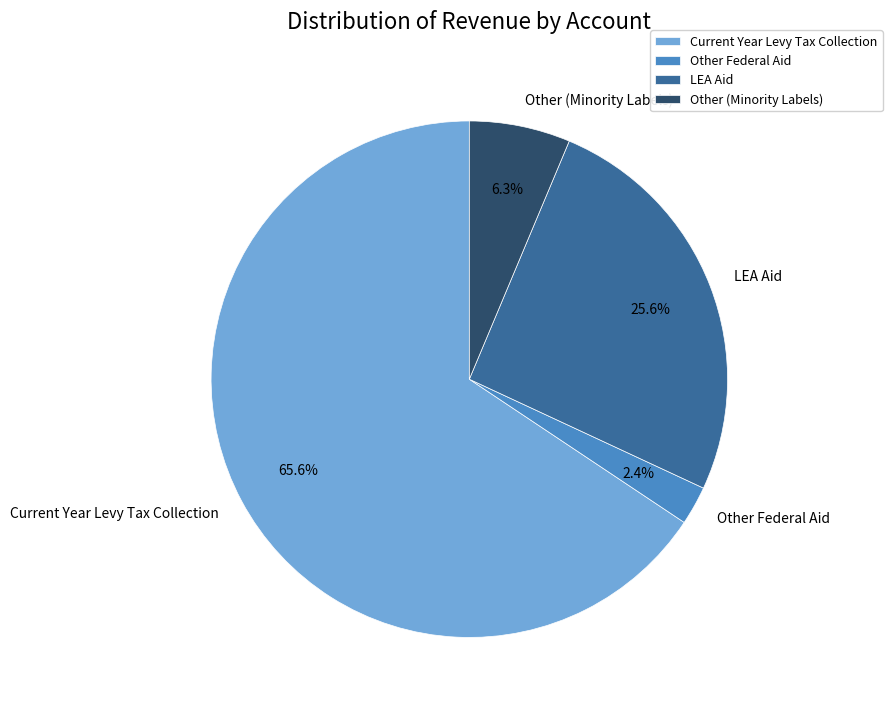

Between LEA Aid and Current Year Levy Tax Collection, which is larger?

Current Year Levy Tax Collection